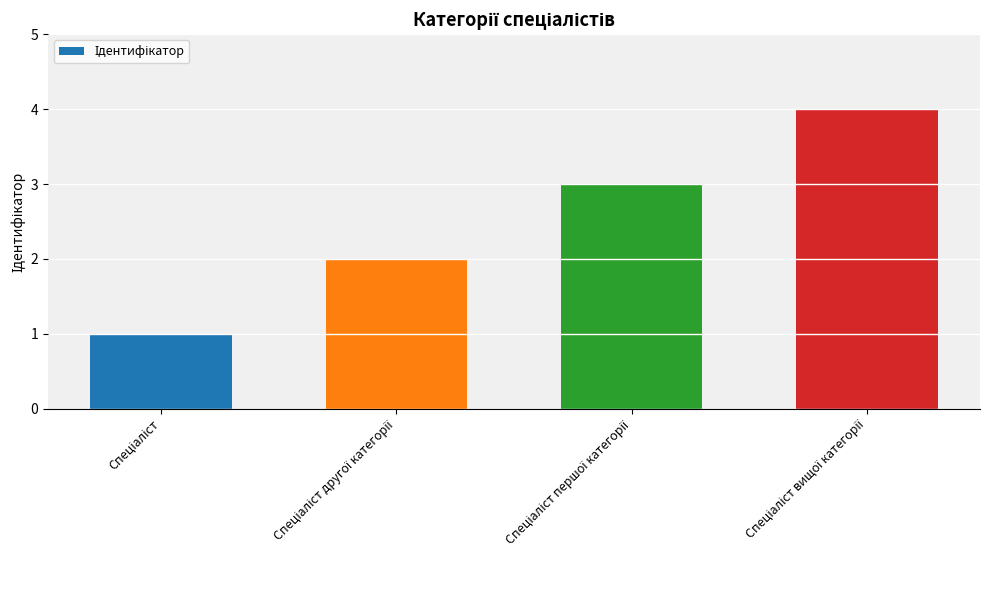

What is the greatest value displayed?

4